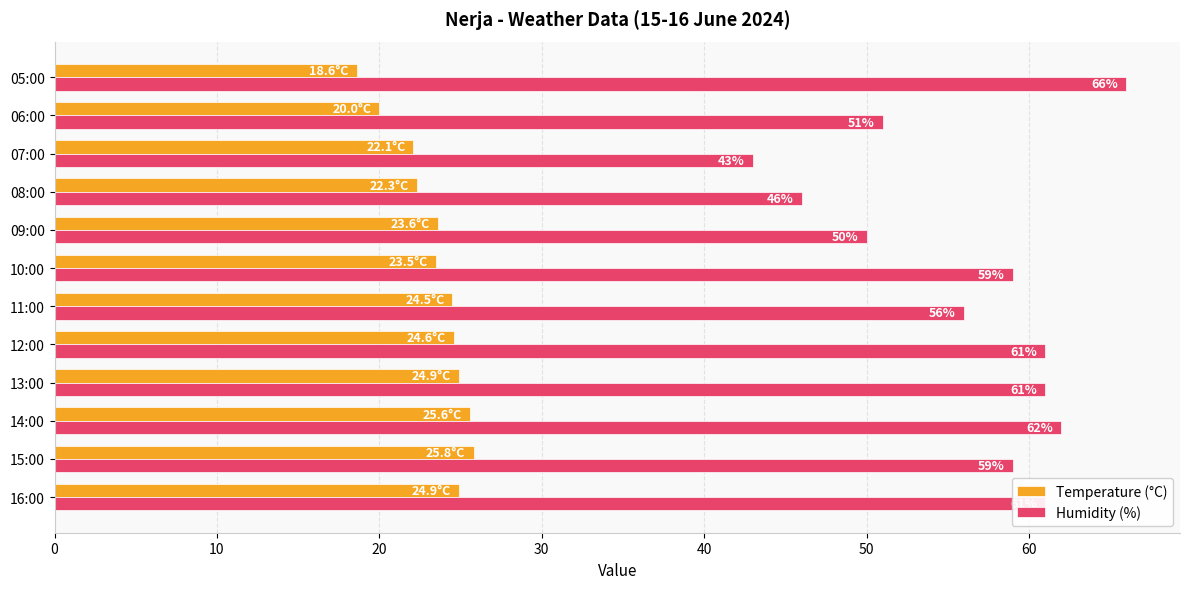

Where is Humidity (%) nearest to the value 54?

11:00